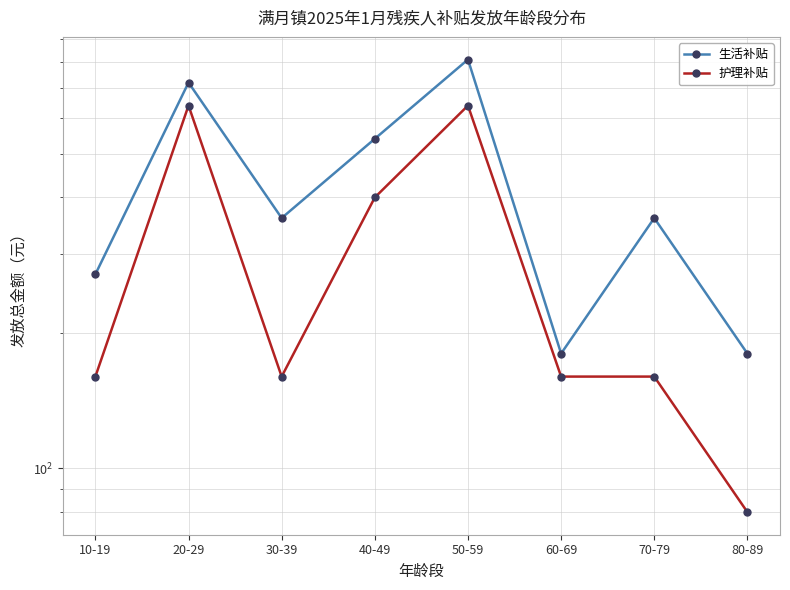

List the labels in order of 生活补贴 value, largest first.

50-59, 20-29, 40-49, 30-39, 70-79, 10-19, 60-69, 80-89